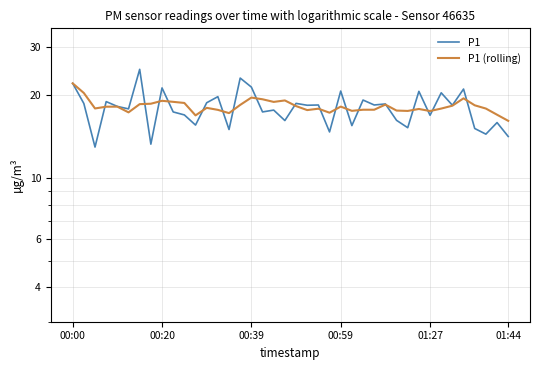

True or false: P1 (rolling) and P1 cross at least once.

True